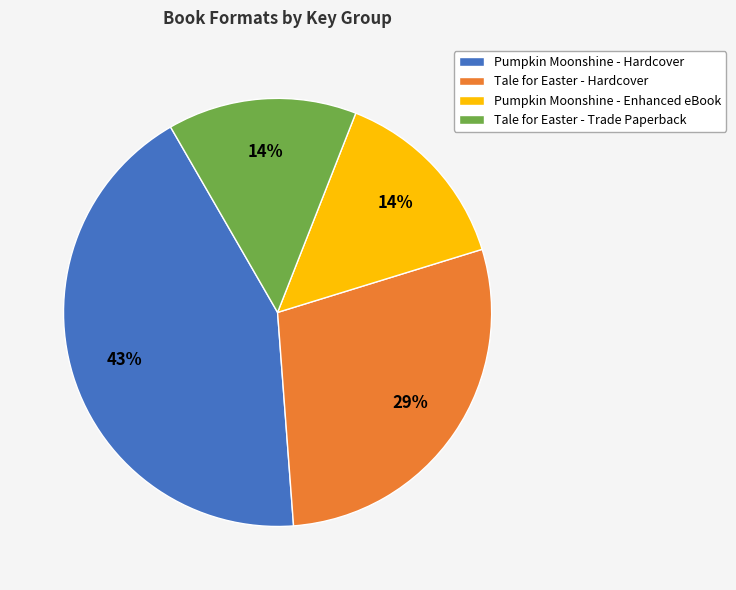

Combined, do Tale for Easter - Hardcover and Tale for Easter - Trade Paperback account for over 50%?

No